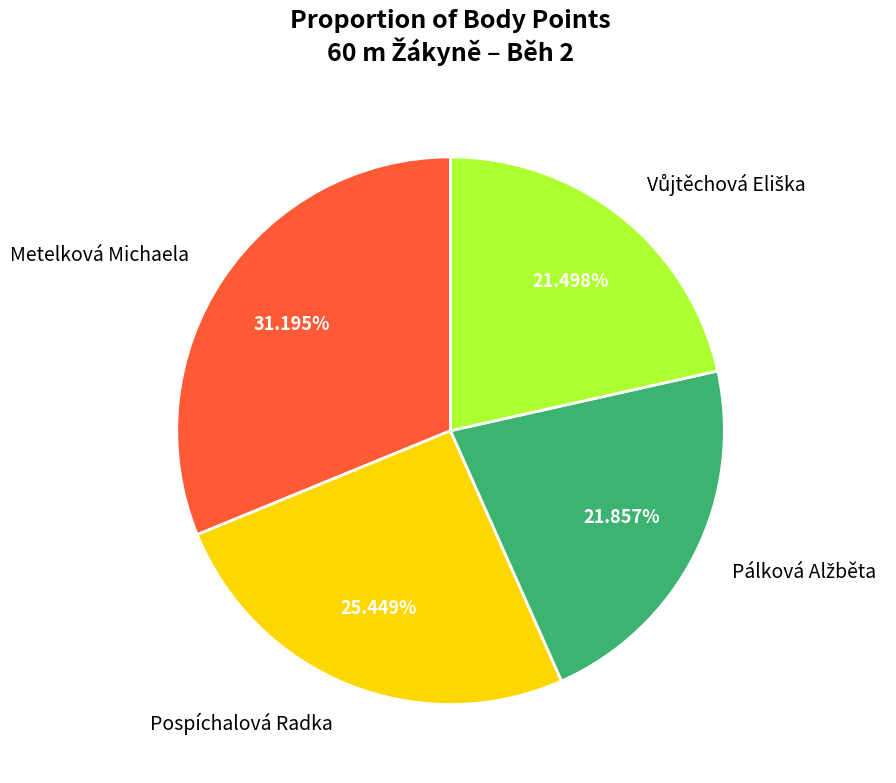

How many slices are in this pie chart?

4